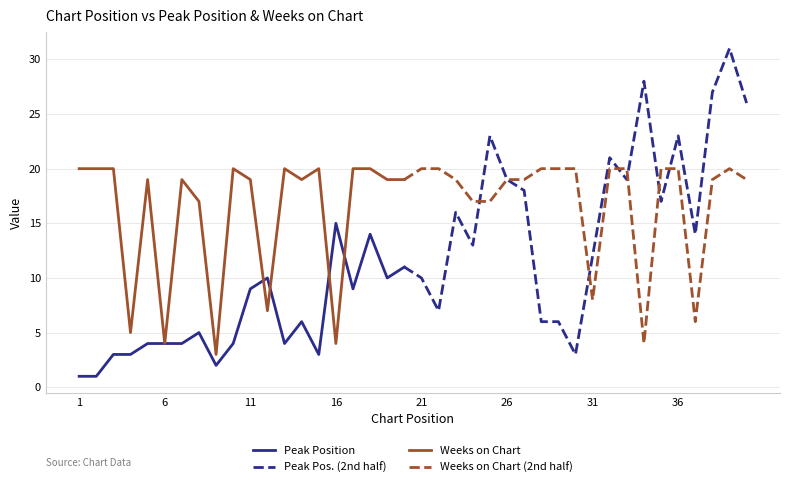

What is the difference between the second highest and minimum values in the Peak Position series?

27